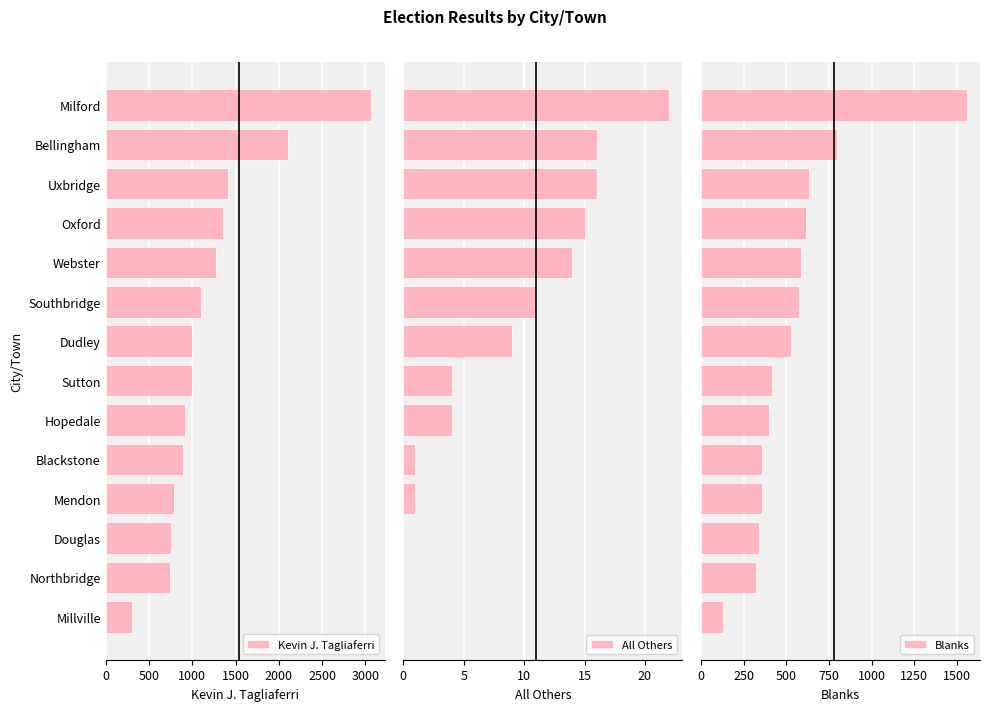

What is the difference between the second highest and second lowest values in the Kevin J. Tagliaferri series?

1365